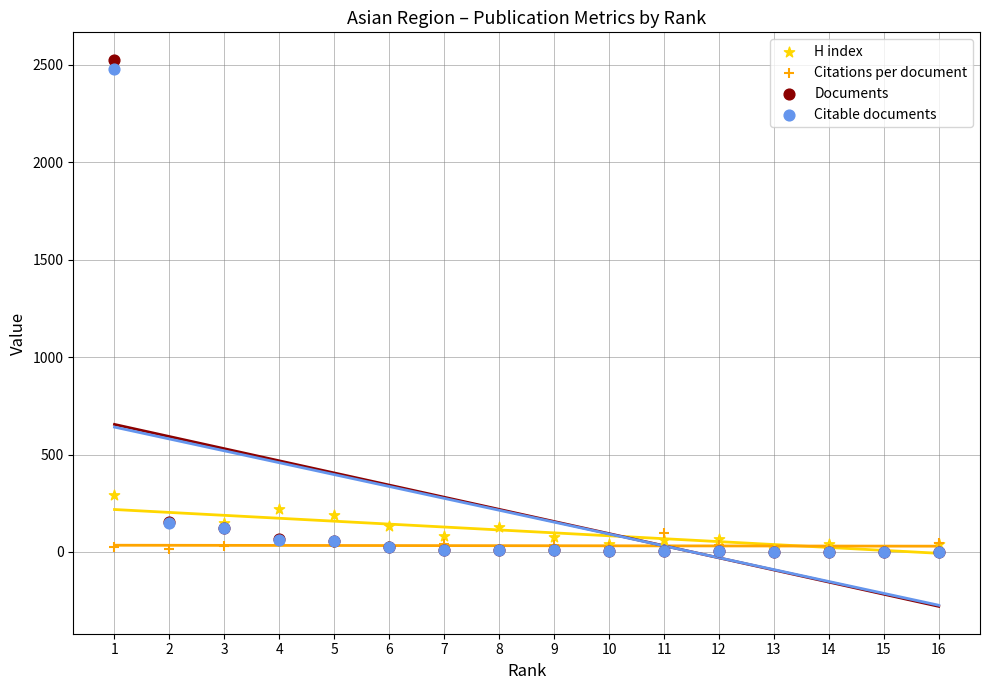

Across all series, what Y value is closest to 1264?

291.0